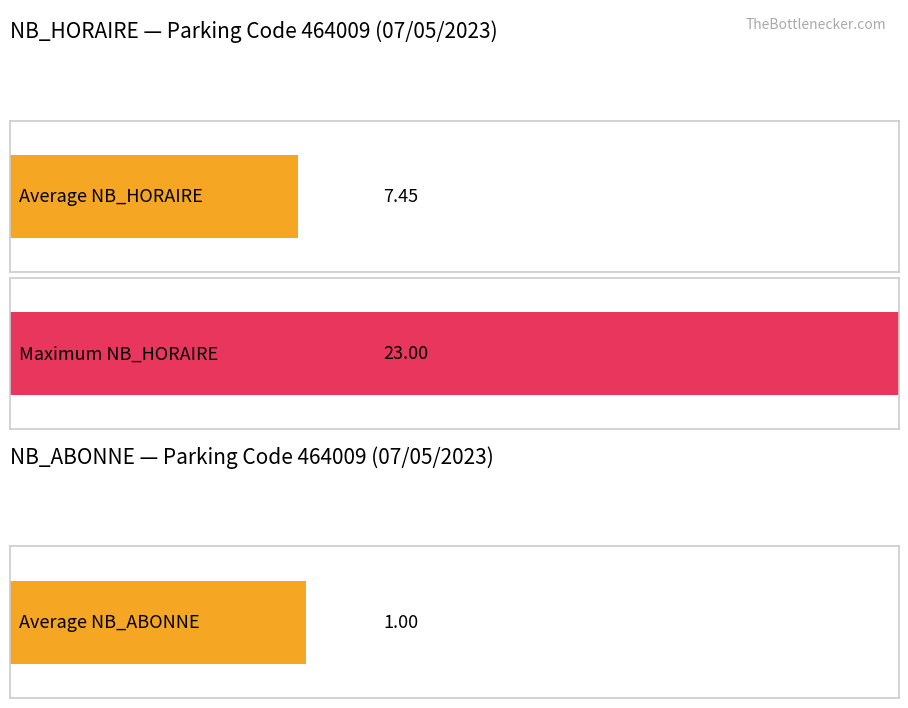

True or false: NB_HORAIRE has a value of 9 at 3.

False